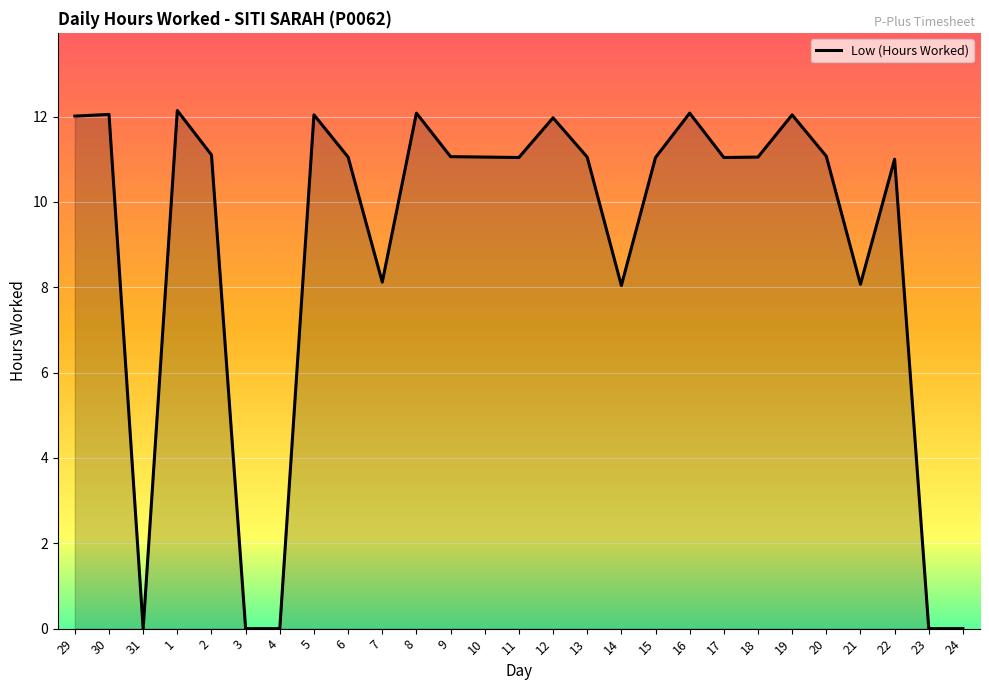

What is the change in value from 21 to 24?

-8.1